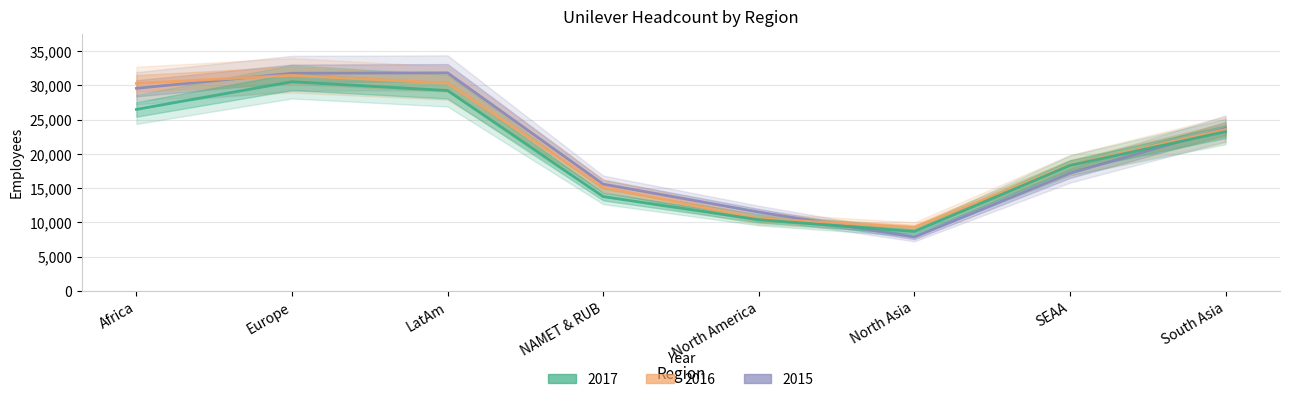

What is the difference between the maximum and minimum values in the 2015 series?

23962